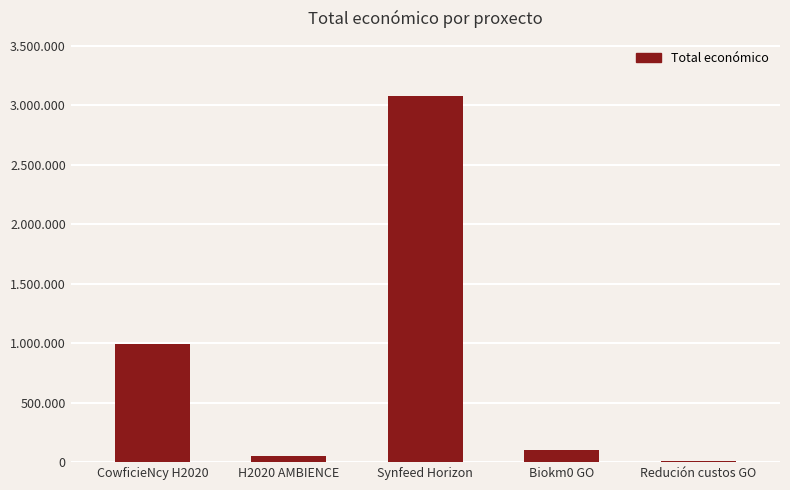

Reading left to right, what are all the values shown in this chart?

994500	50000	3079962	98068	5718